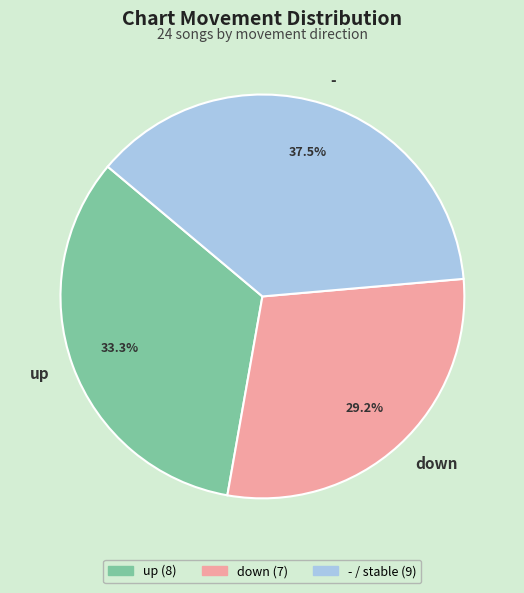

Which has a higher value, down or -?

-